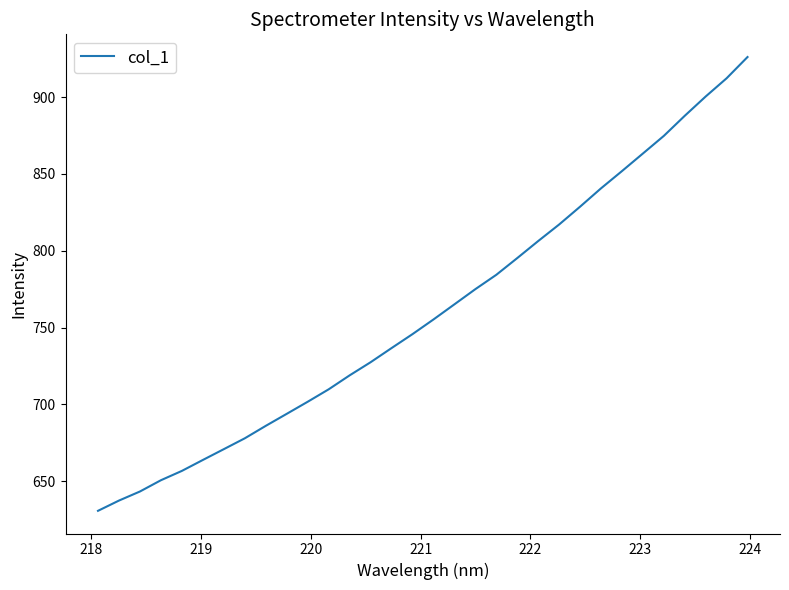

What is the maximum value shown in the chart?

926.1